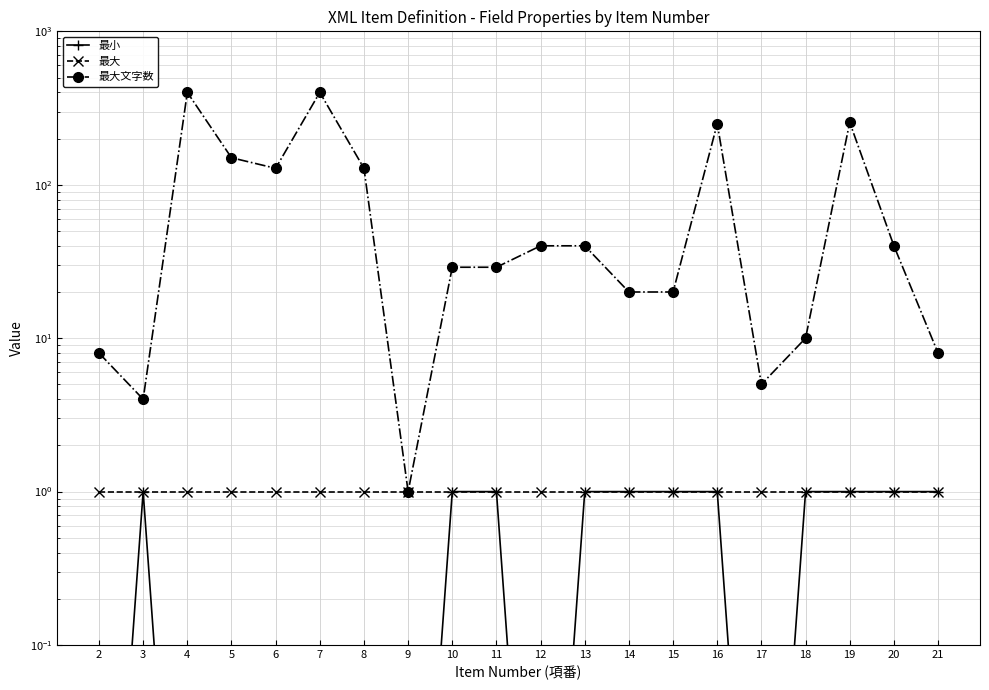

True or false: 最大文字数 and 最大 intersect in this chart.

False